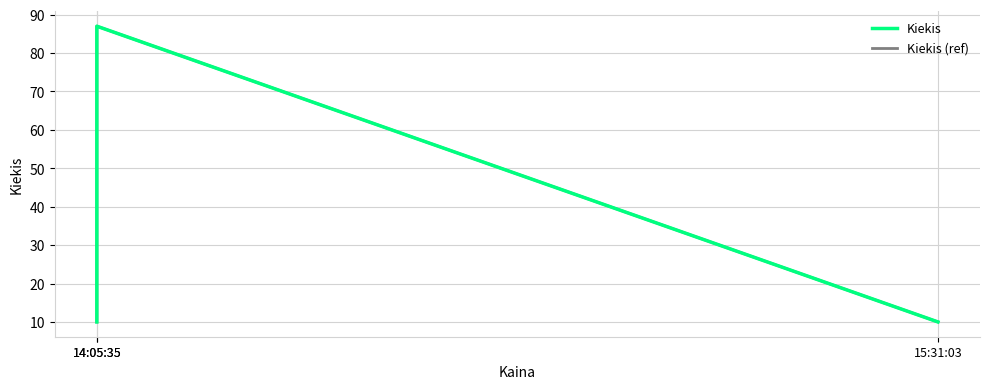

What is the label of the 1st point from the right?

15:31:03